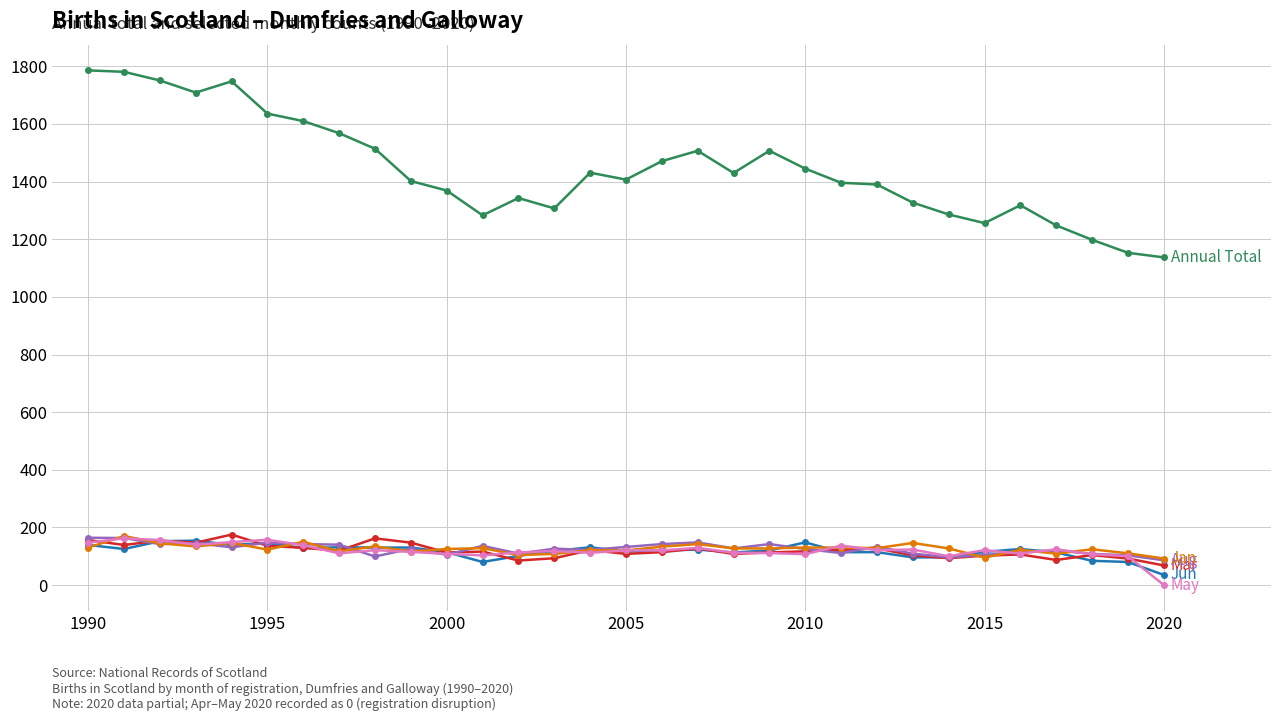

What is the greatest value displayed?

1786